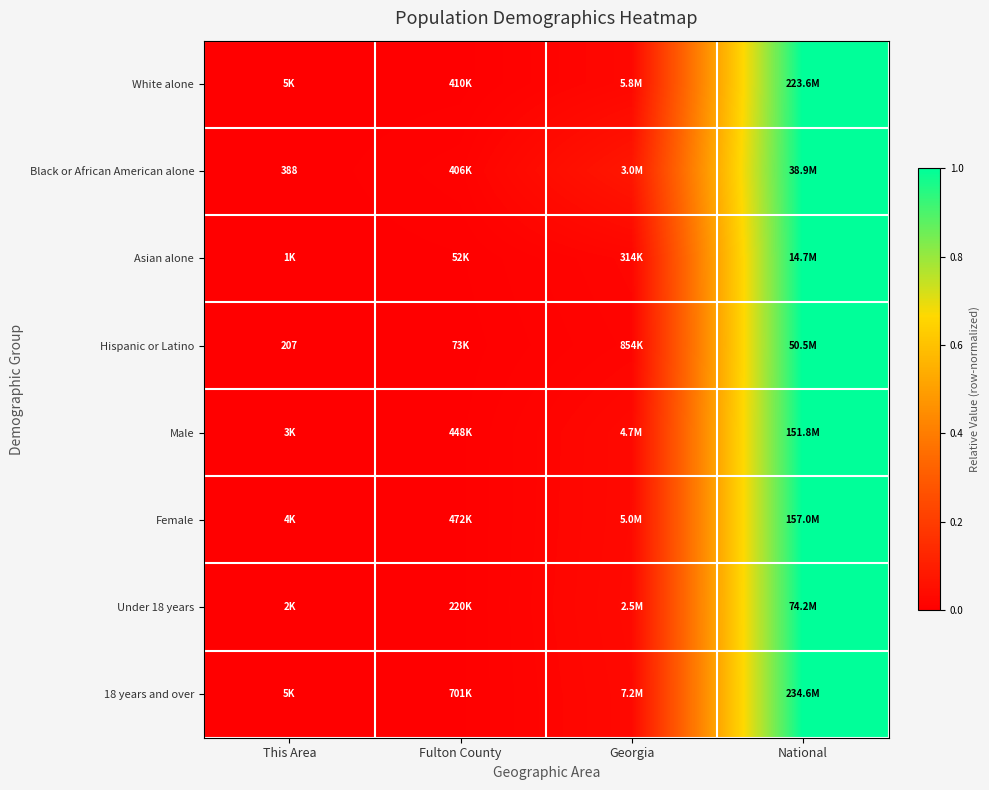

The Hispanic or Latino series shows 0.0 at Georgia. True or false?

True